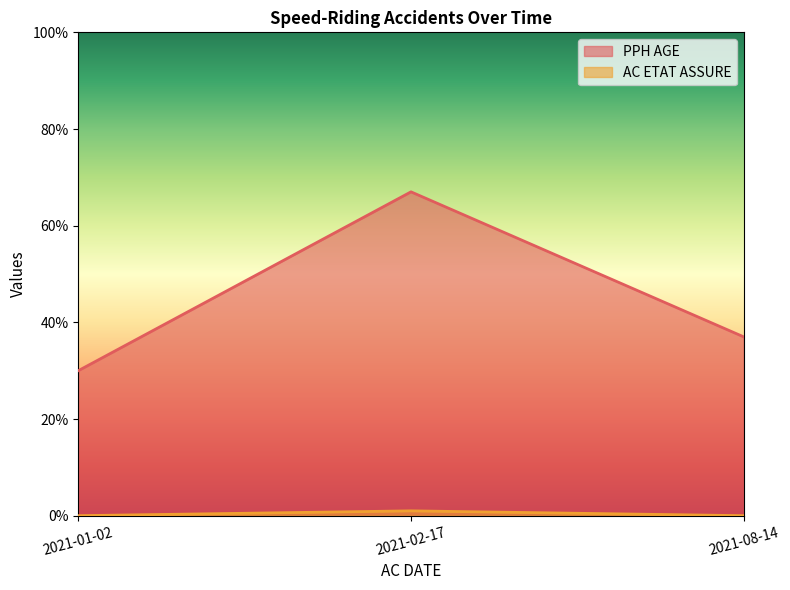

What is the greatest value displayed?

67